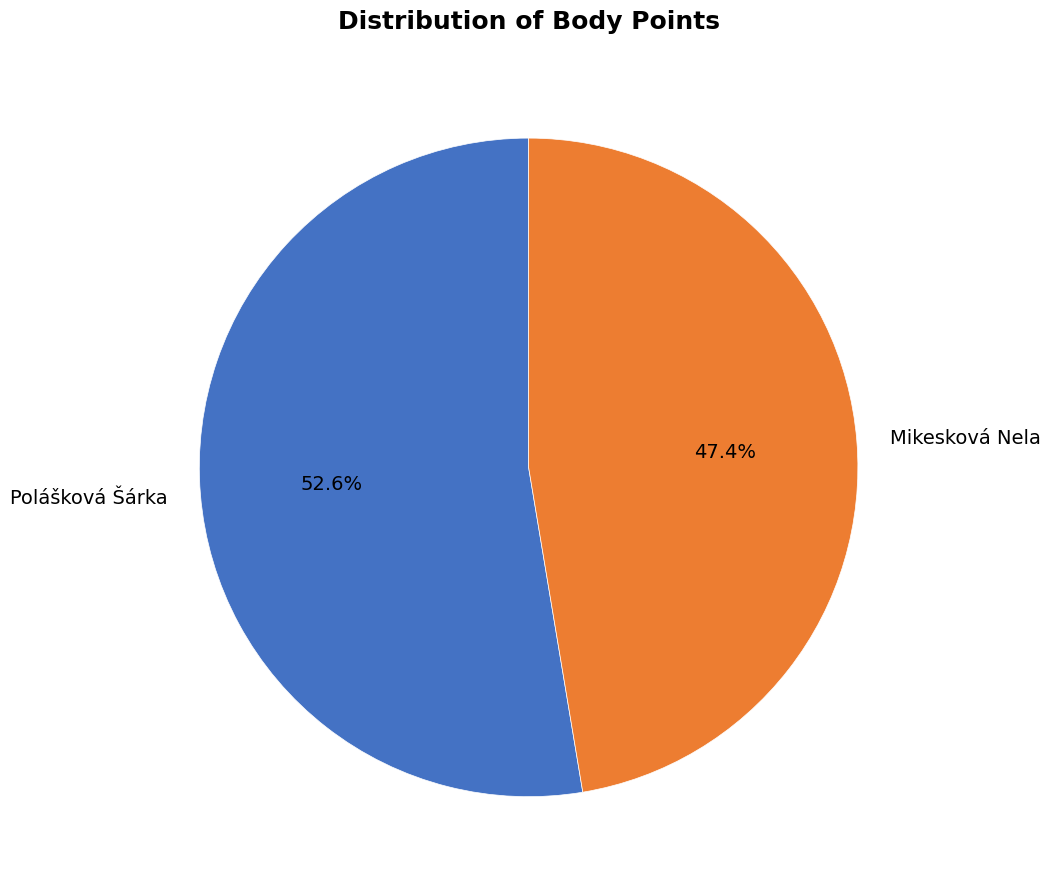

Which category has the smallest portion of the pie?

Mikesková Nela